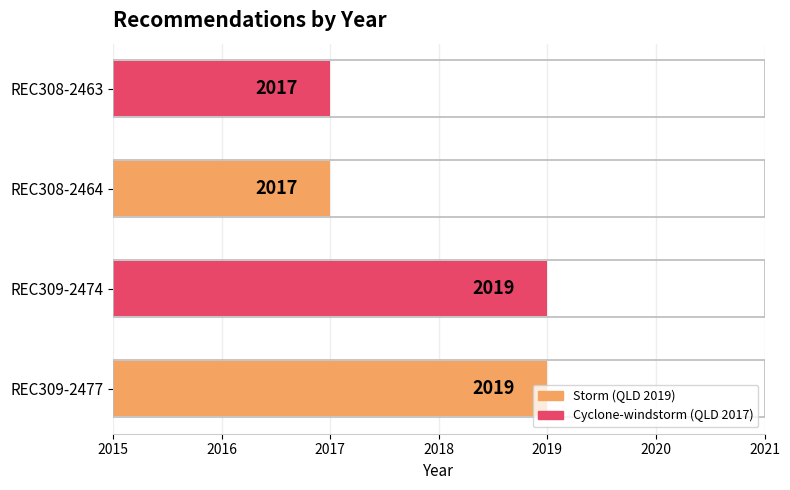

Is it true that the value at REC309-2477 is 577?

False